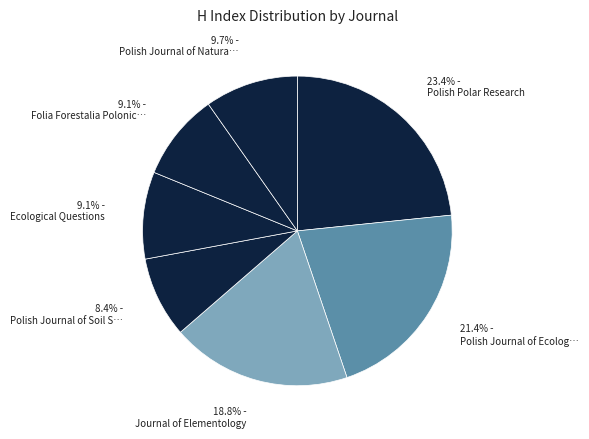

Which category has the biggest portion of the pie?

Polish Polar Research